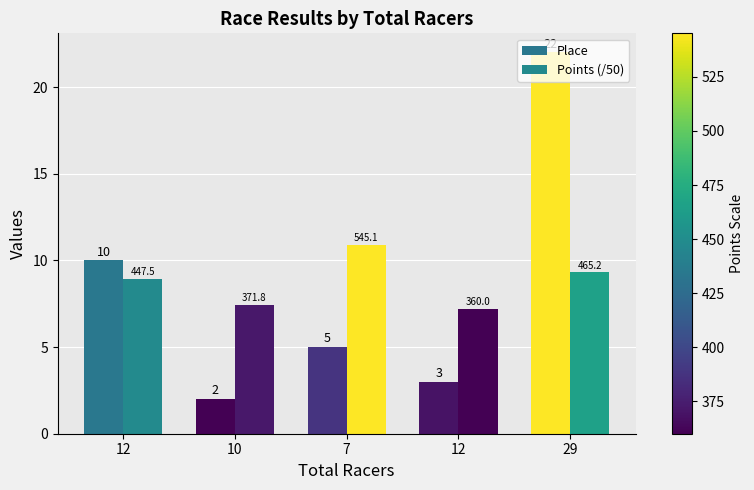

The Place series shows 3.0 at 12. True or false?

True